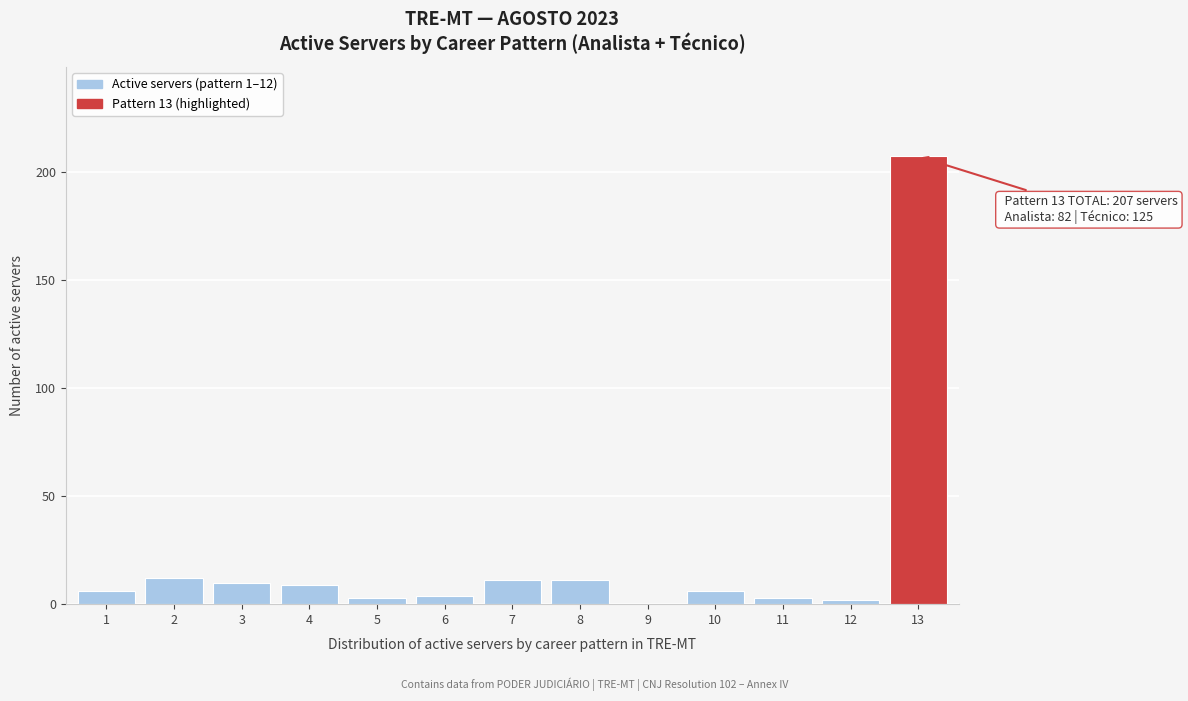

Reading left to right, extract all data points from this chart.

1=6	2=12	3=10	4=9	5=3	6=4	7=11	8=11	9=0	10=6	11=3	12=2	13=207